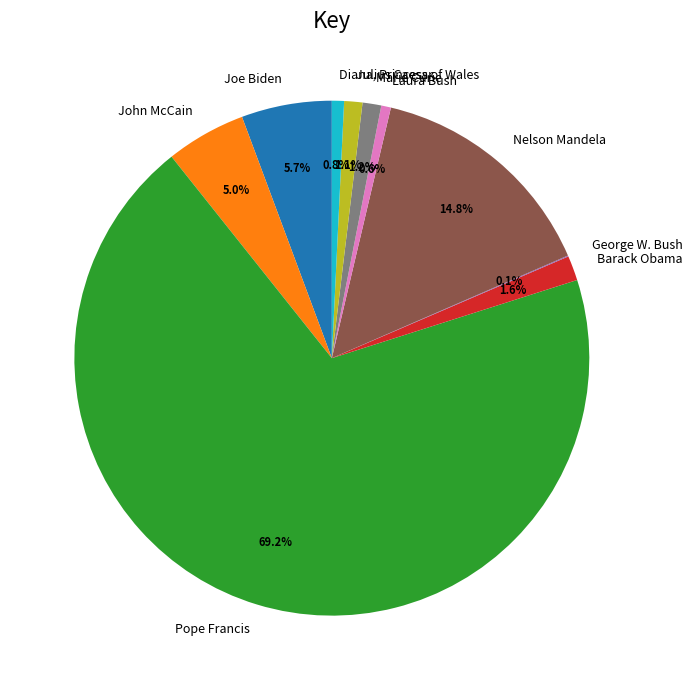

Between John McCain and Marie Curie, which is larger?

John McCain